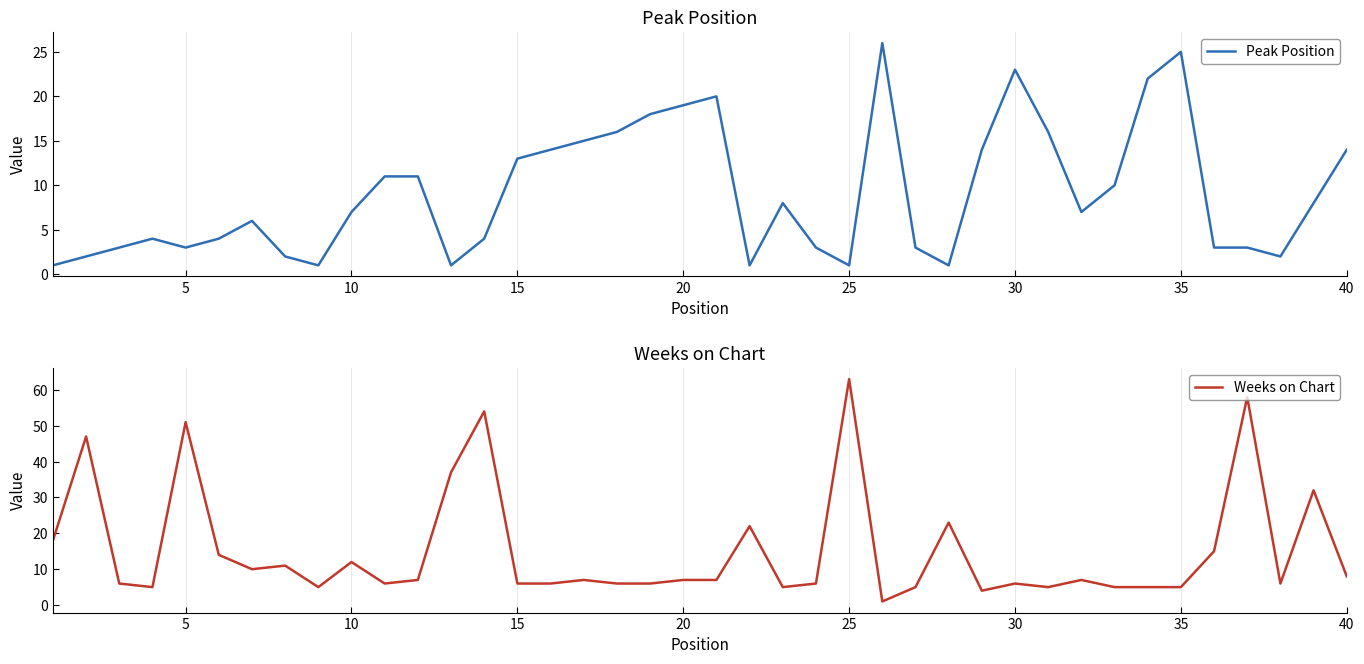

How many intersections are there between Weeks on Chart and Peak Position?

11